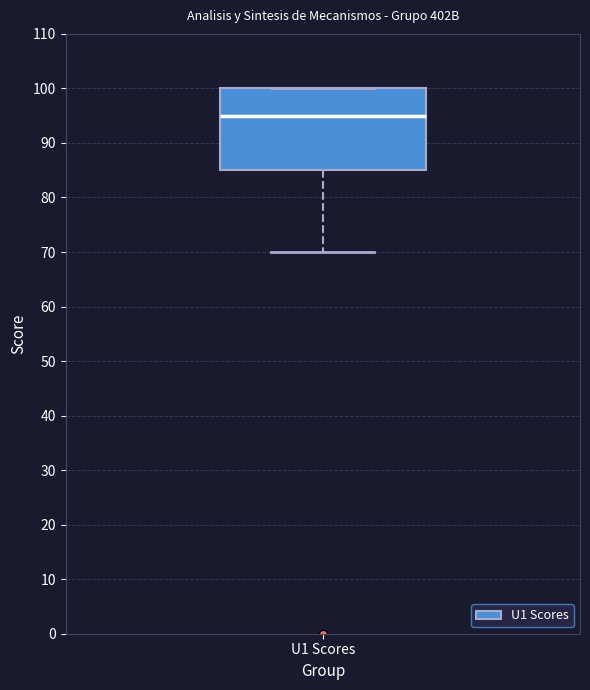

Read this box plot against the y-axis: the position of the median line, the range covered by the box, and the ends of both whiskers. The values are not printed on the chart, so give them approximately, as read against the axis.

median 95, box 85 to 100, whiskers 70 to 100